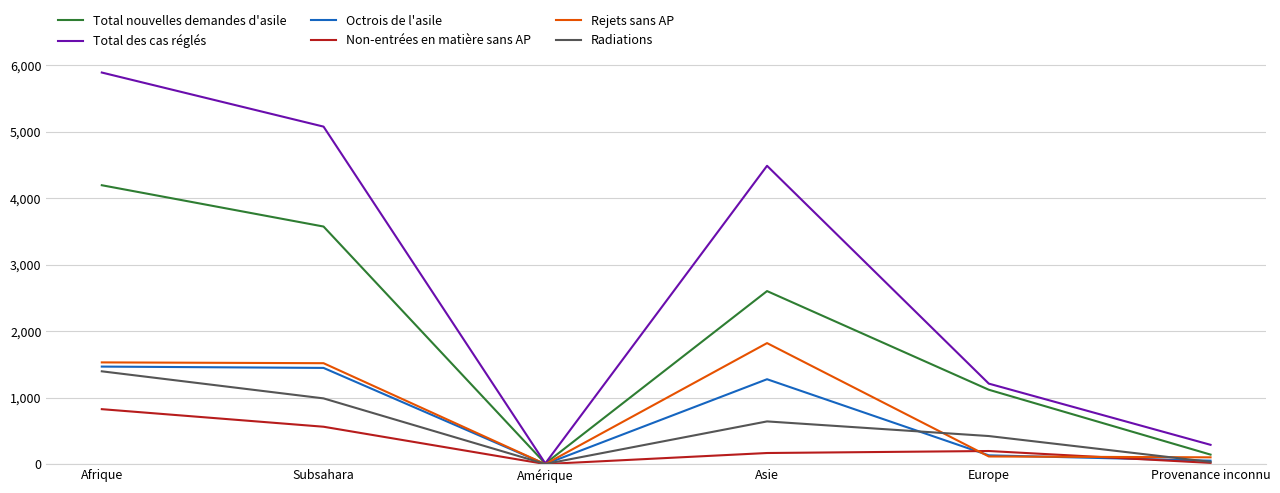

Which label corresponds to the largest value in the chart?

Afrique